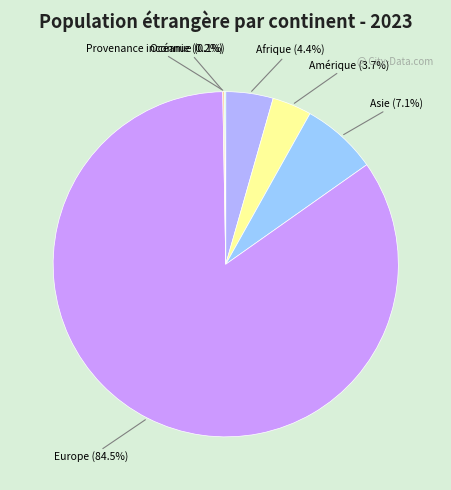

To the nearest percent, what is the difference between the largest and smallest slice percentages?

84%